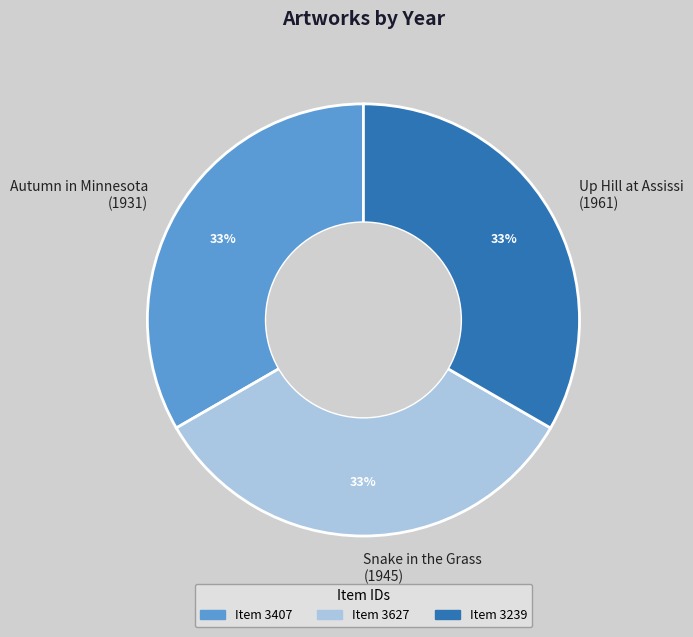

To the nearest percent, what is the difference between the largest and smallest slice percentages?

1%